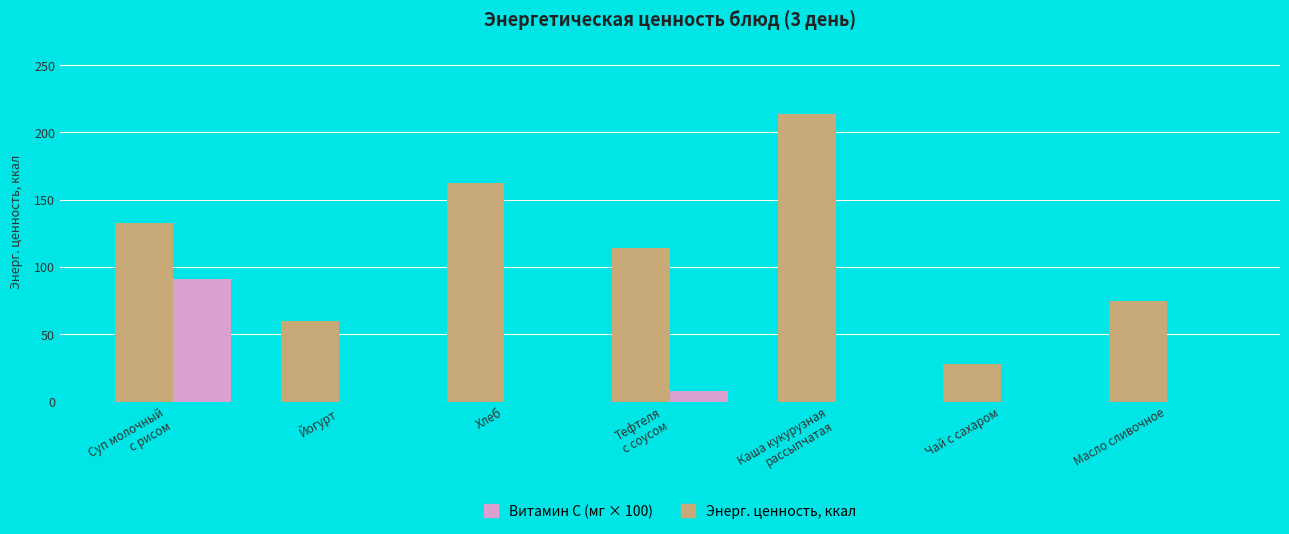

Which series has the largest total across all categories?

Энерг. ценность, ккал